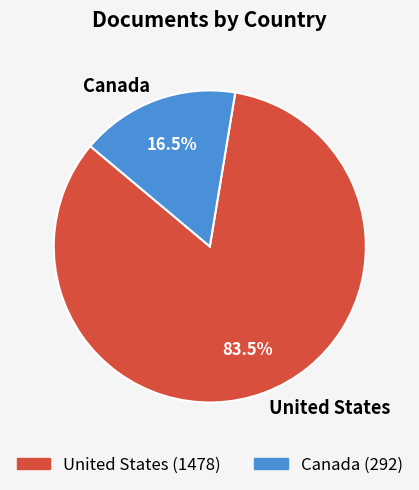

Rank the categories by value from highest to lowest.

United States, Canada